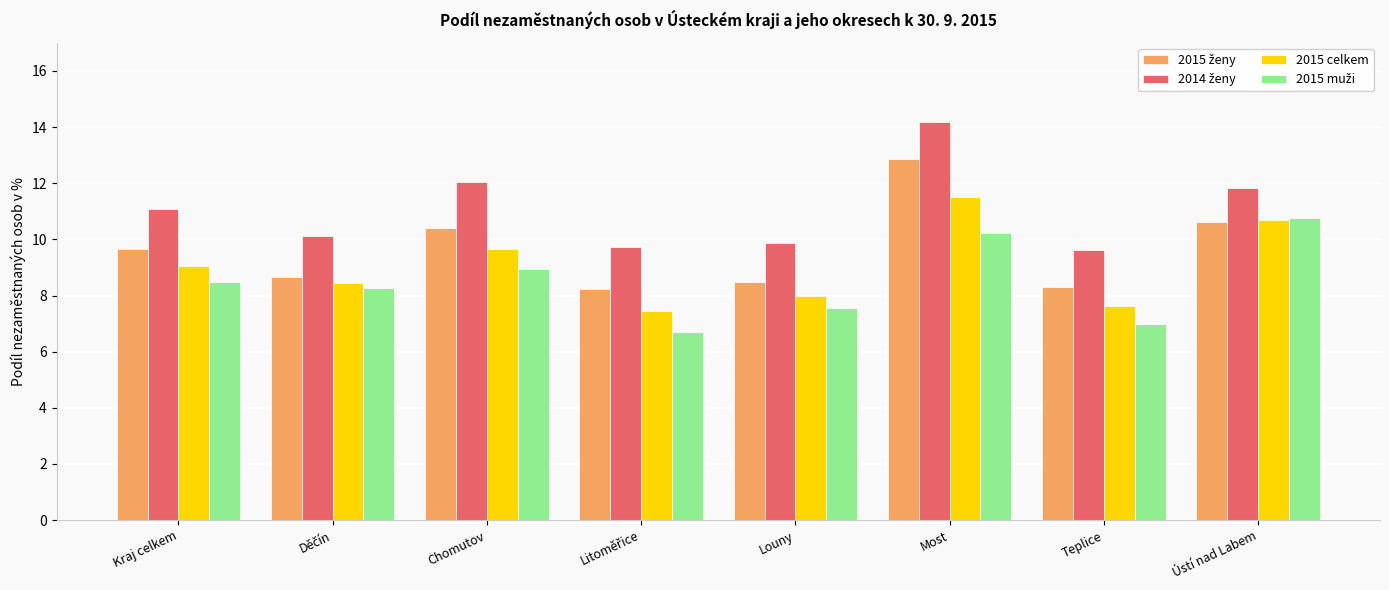

What is the sum of all 2015 celkem values?

72.4